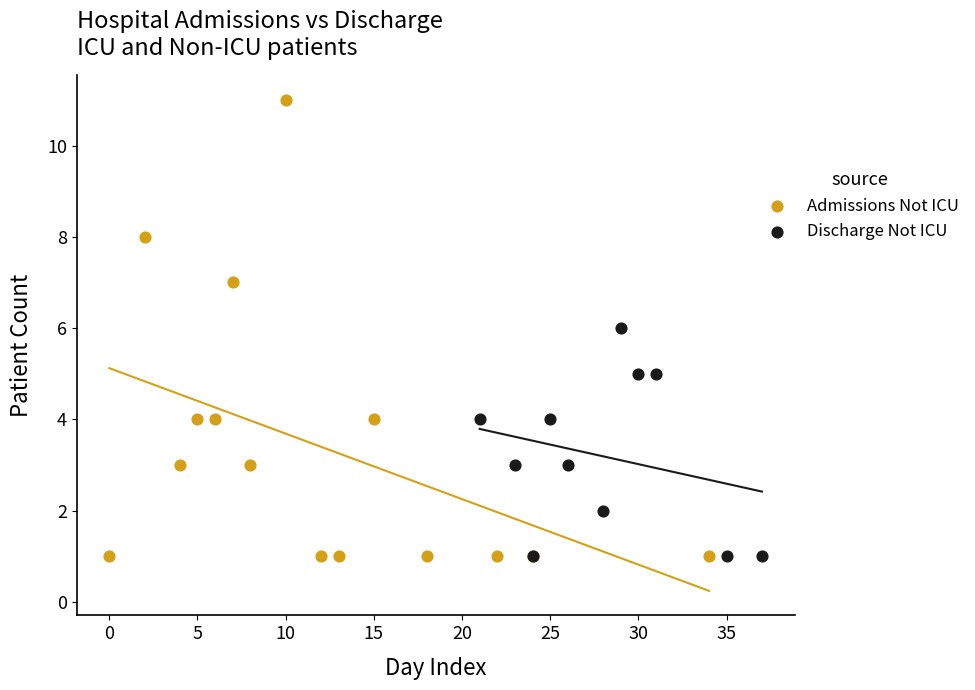

Which series contains the highest Y value?

Admissions Not ICU